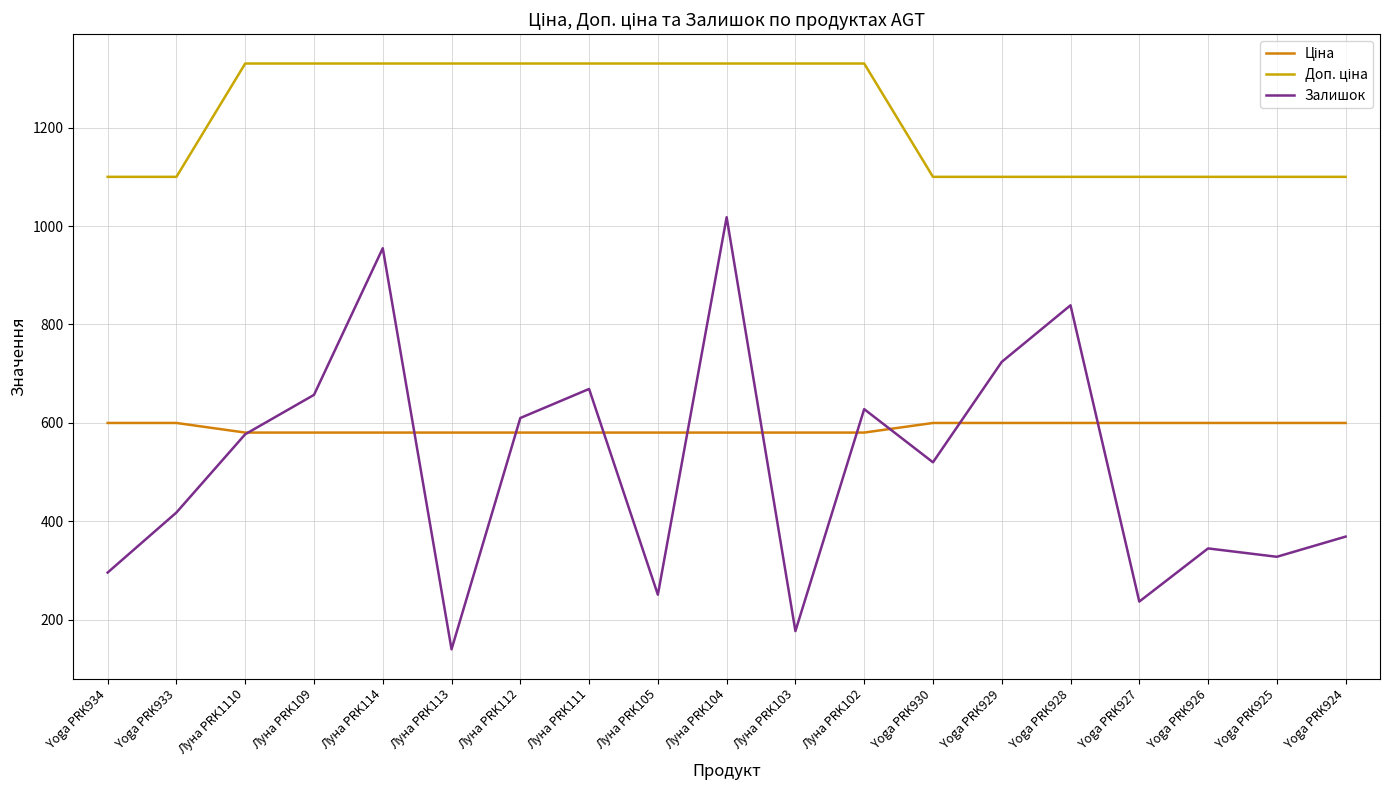

What is the total value across all series at Yoga PRK928?

2538.9